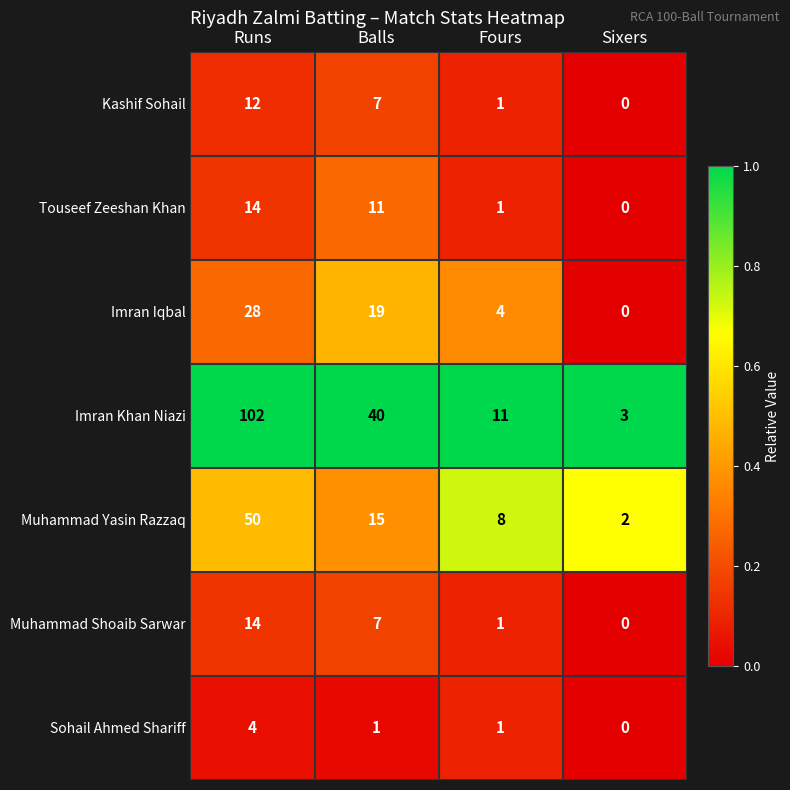

What is the sum of the Muhammad Shoaib Sarwar values at Sixers and Balls?

7